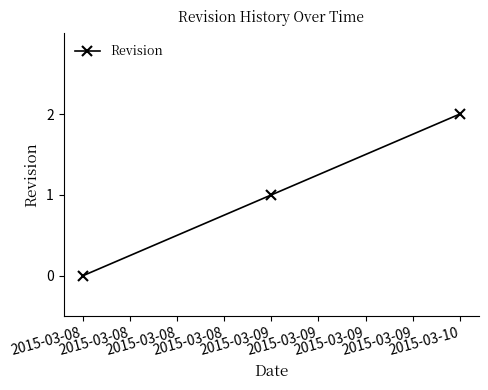

What is the average value?

1